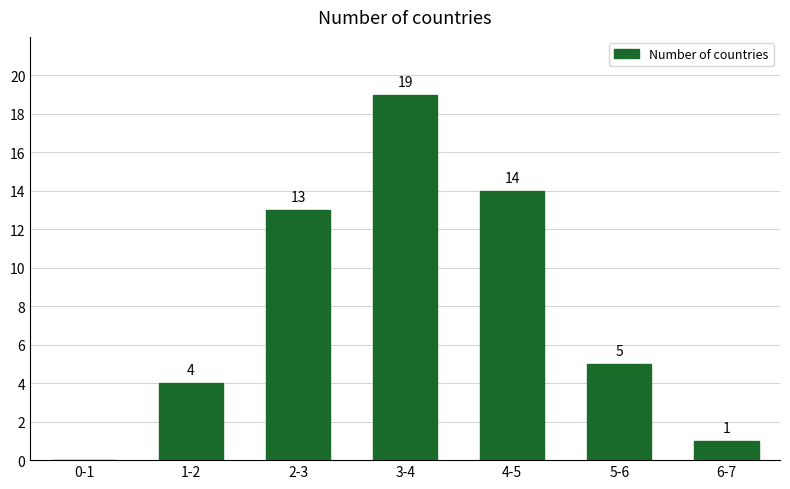

Reading left to right, list all the values displayed in this chart.

0-1=0	1-2=4	2-3=13	3-4=19	4-5=14	5-6=5	6-7=1